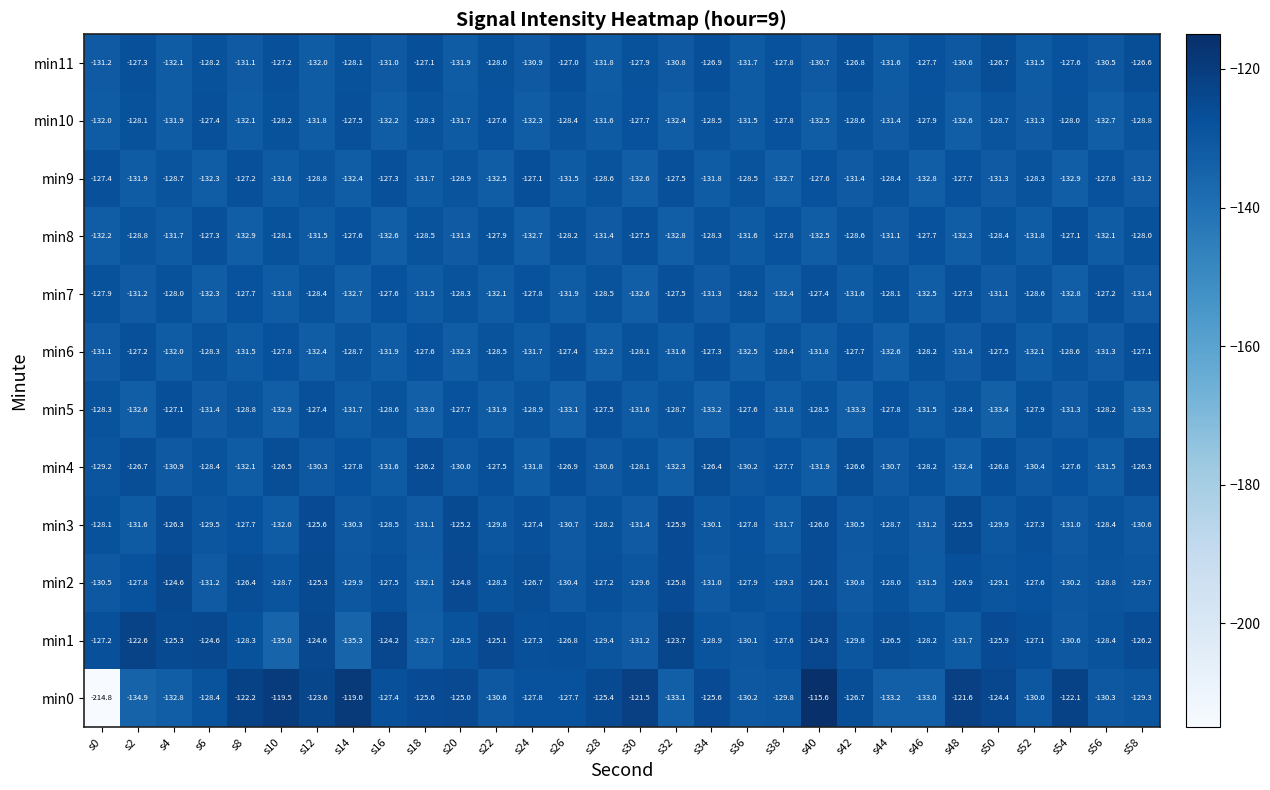

What is the sum of the min8 values at s16 and s20?

-263.9